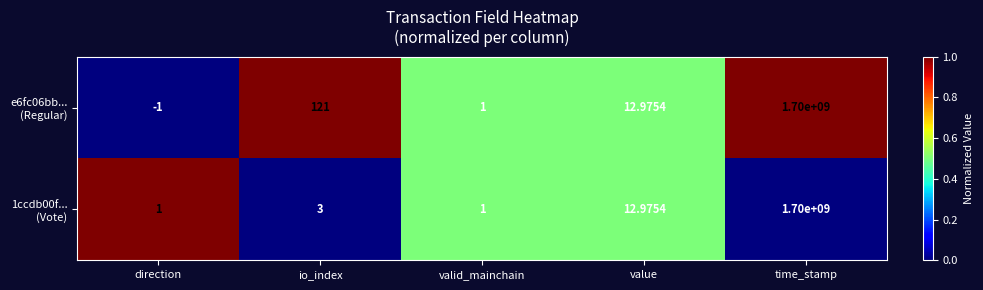

At which category is the sum across all series the highest?

time_stamp